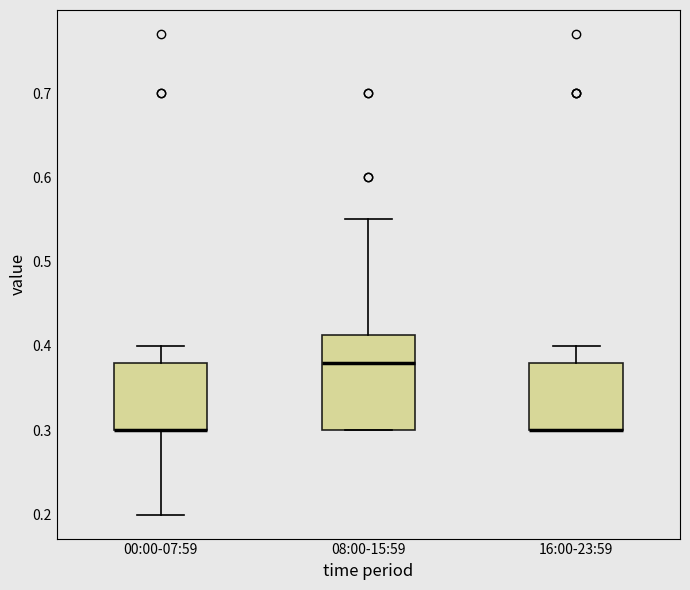

Reading left to right, transcribe this box plot: for each box, give where its median line is, the range the box spans, and where its two whiskers end, as read against the y-axis. The values are not printed on the chart, so give them approximately, as read against the axis.

00:00-07:59: median 0.30 (drawn on the box's lower edge), box 0.30 to 0.38, whiskers 0.20 to 0.40
08:00-15:59: median 0.38, box 0.30 to 0.41, whiskers 0.30 to 0.55
16:00-23:59: median 0.30 (drawn on the box's lower edge), box 0.30 to 0.38, whiskers 0.30 to 0.40